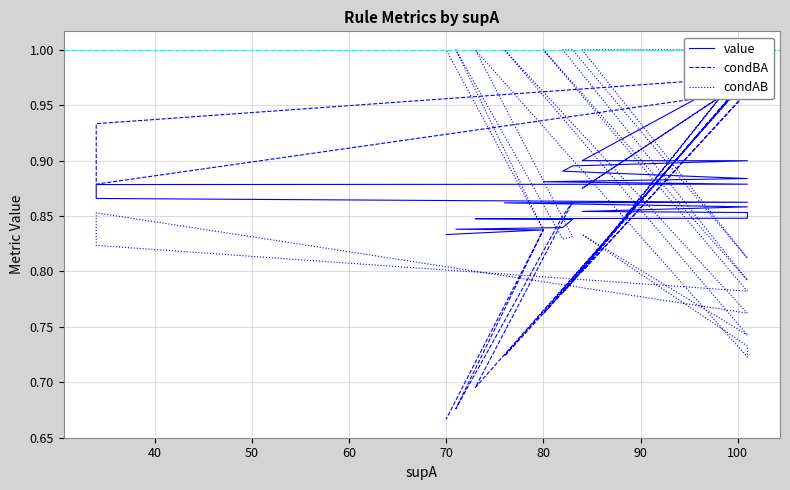

What is the maximum value for condBA?

1.0